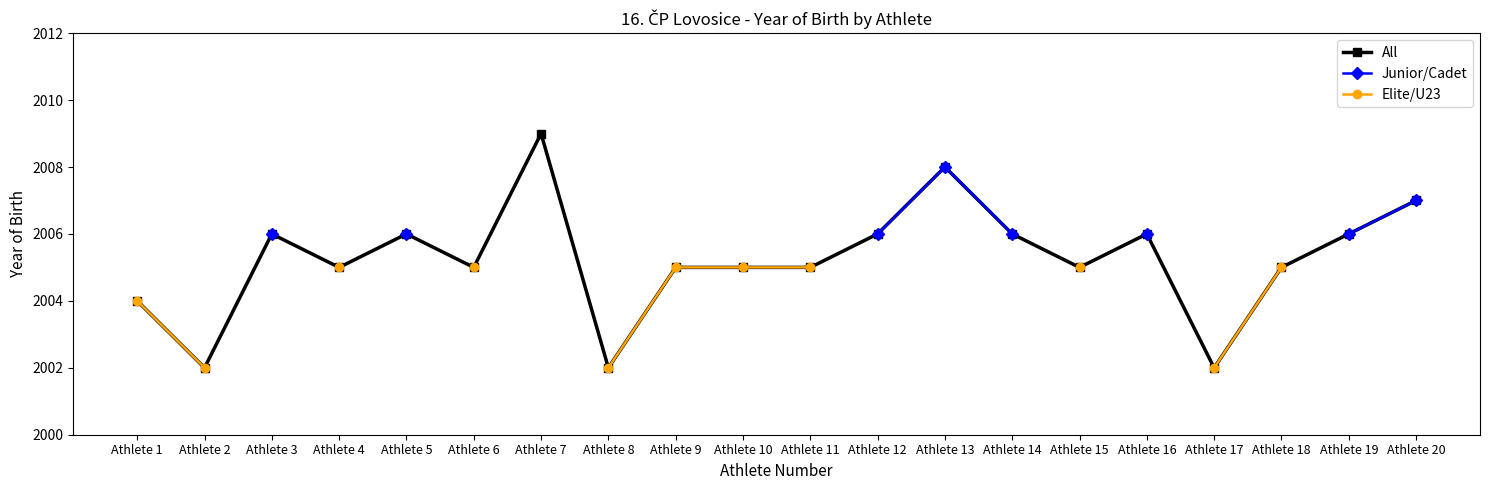

What is the sum of all All values?

40105